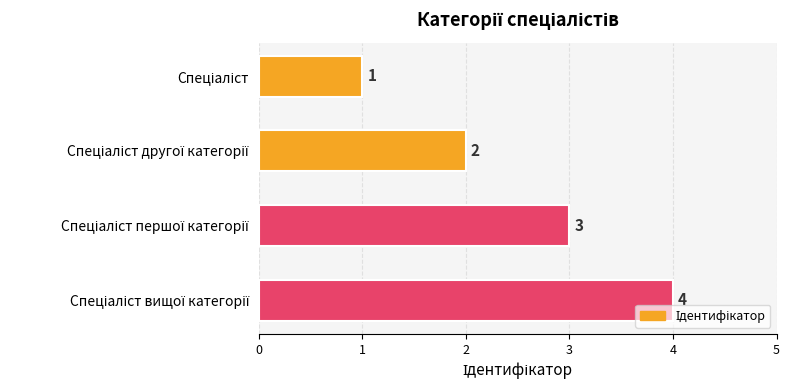

What is the maximum value shown in the chart?

4